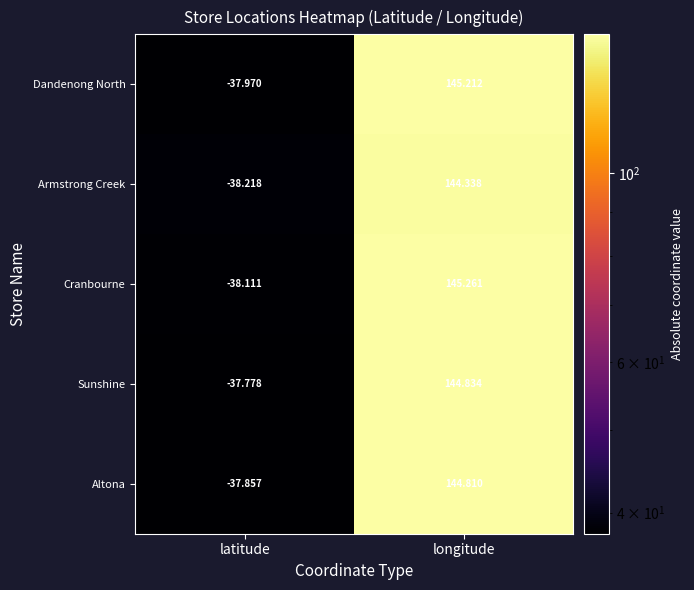

List the labels in order of Altona value, largest first.

longitude, latitude